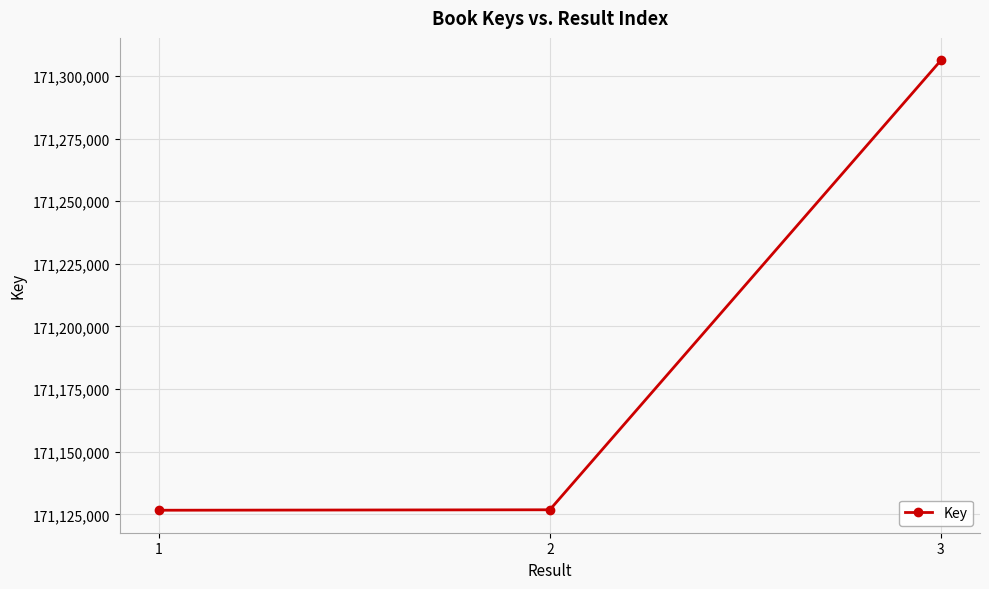

Is it true that the value at 2 is 171126803?

True